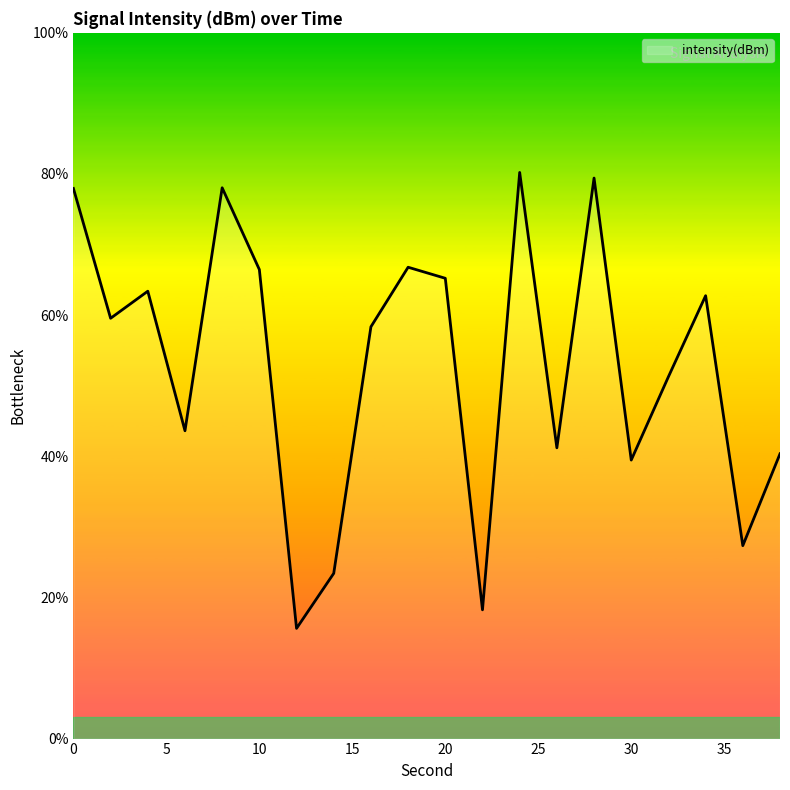

What is the difference between the maximum and minimum values?

64.6